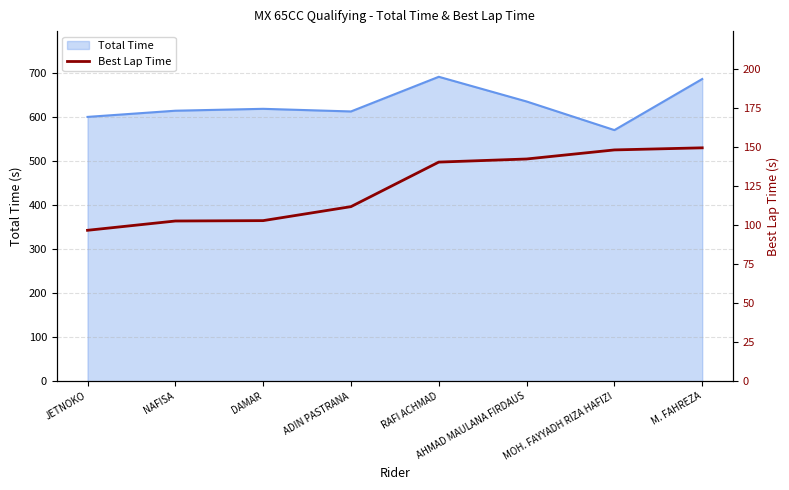

What is the approximate value of Total Time at MOH. FAYYADH RIZA HAFIZI?

570.2